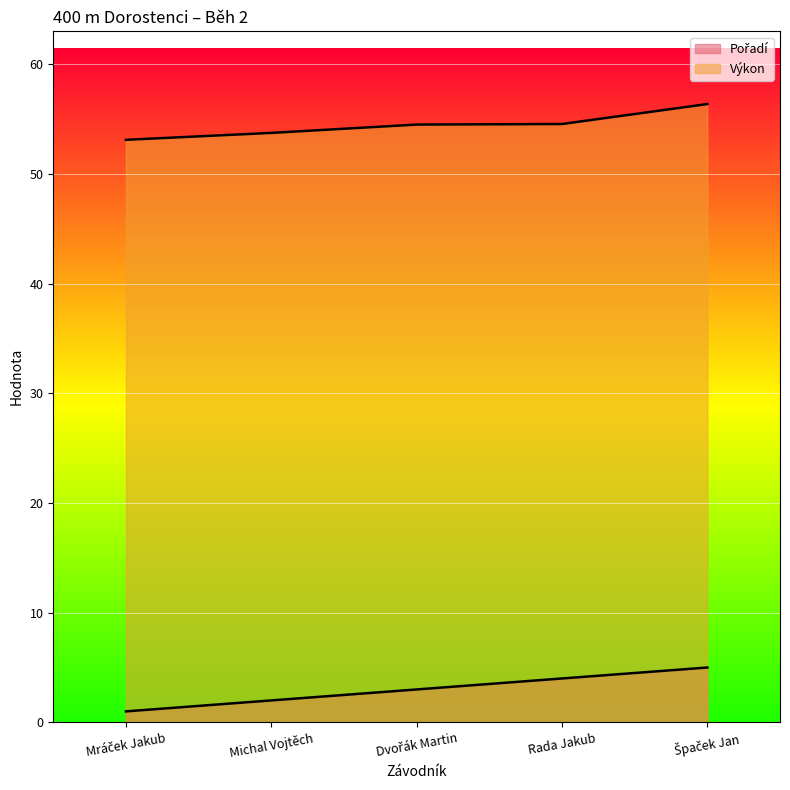

What is the sum of the Výkon values at Rada Jakub and Mráček Jakub?

107.7